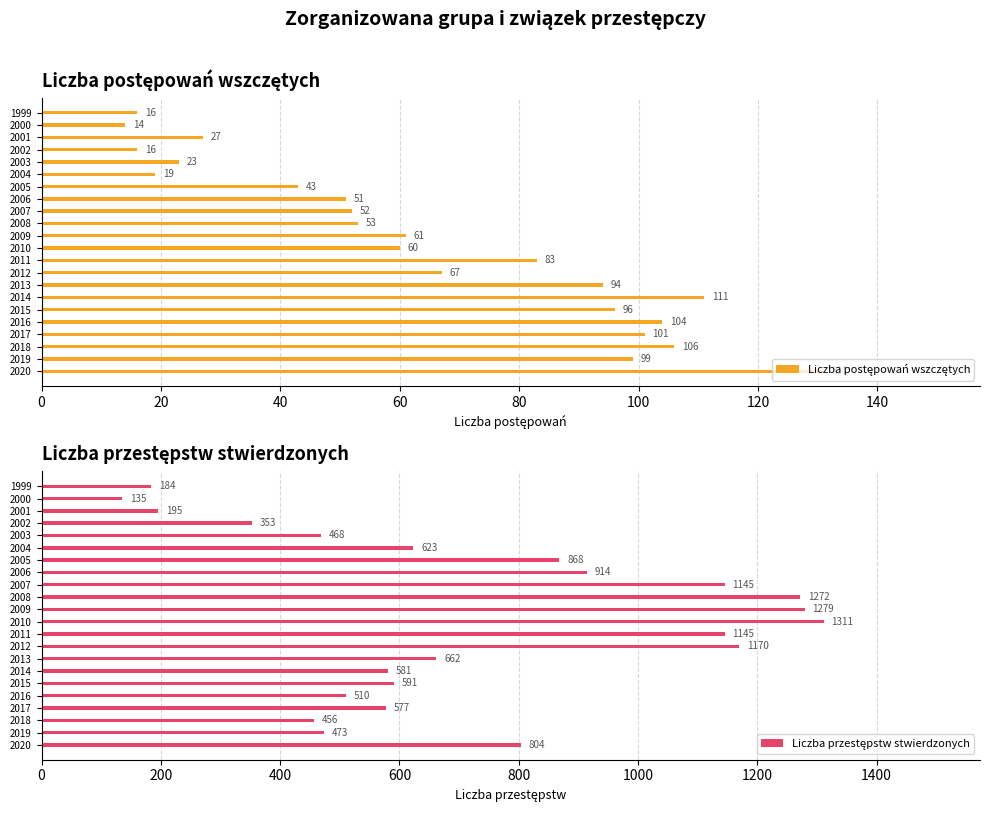

Reading right to left, what are all the values shown in this chart?

Liczba postępowań wszczętych: 16	14	27	16	23	19	43	51	52	53	61	60	83	67	94	111	96	104	101	106	99	131
Liczba przestępstw stwierdzonych: 184	135	195	353	468	623	868	914	1145	1272	1279	1311	1145	1170	662	581	591	510	577	456	473	804